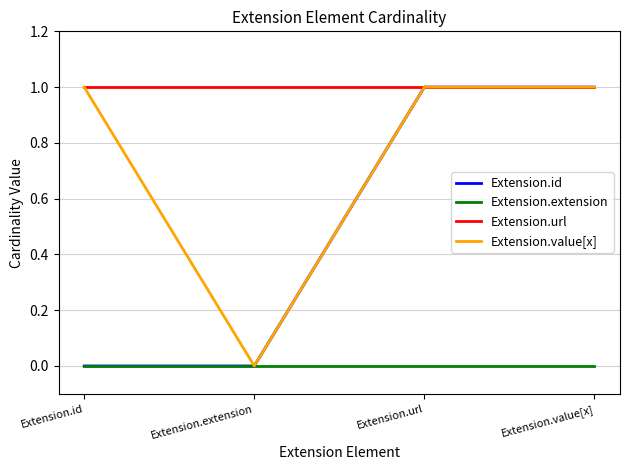

What is the sum of all Extension.id values?

2